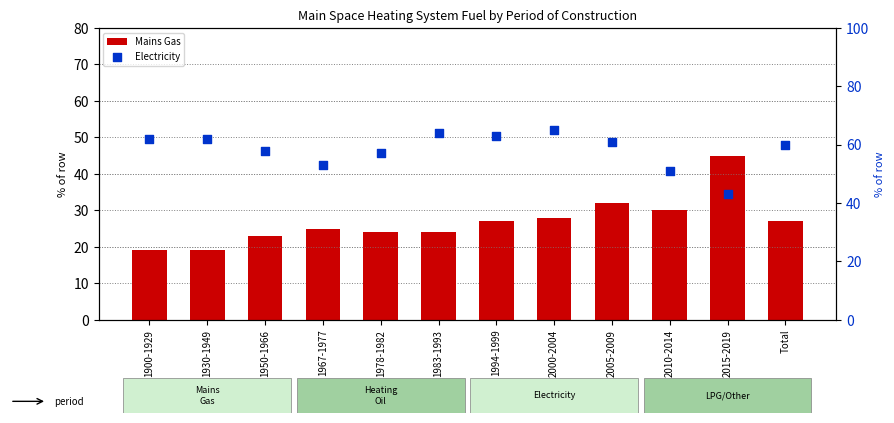

Which series has the largest Y range (max minus min)?

Mains Gas